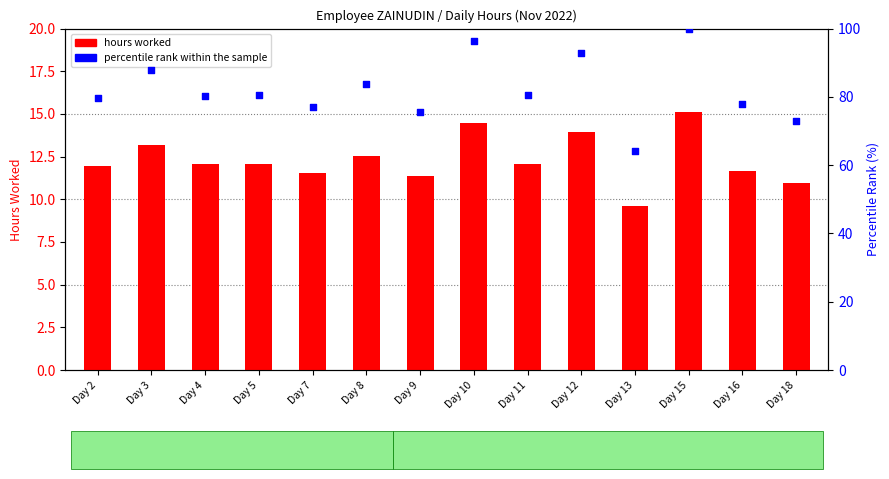

Which series has the largest total across all categories?

percentile rank within the sample